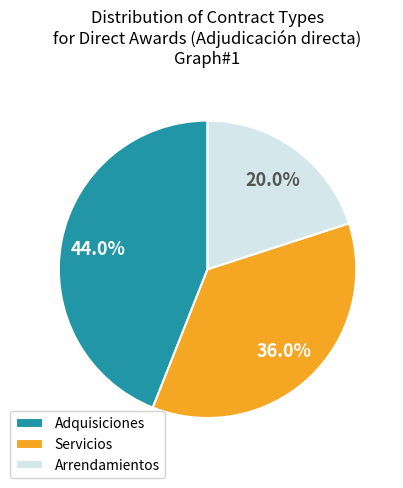

To the nearest percent, what percentage of the pie is Servicios?

36%